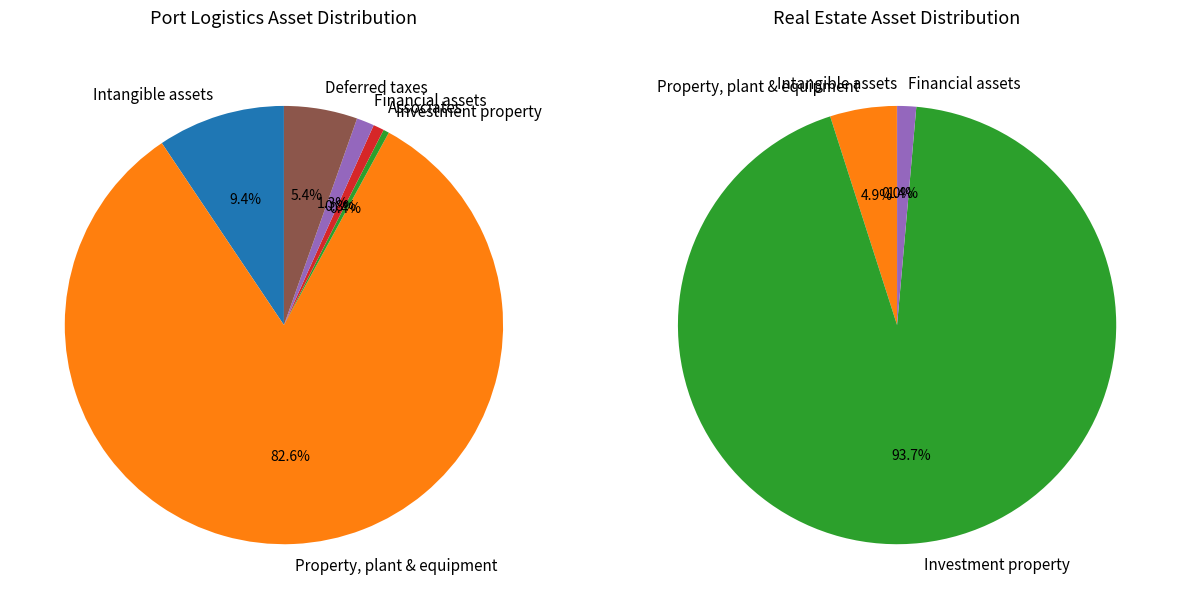

How much of the chart is everything except Non-current financial assets?

98.7%